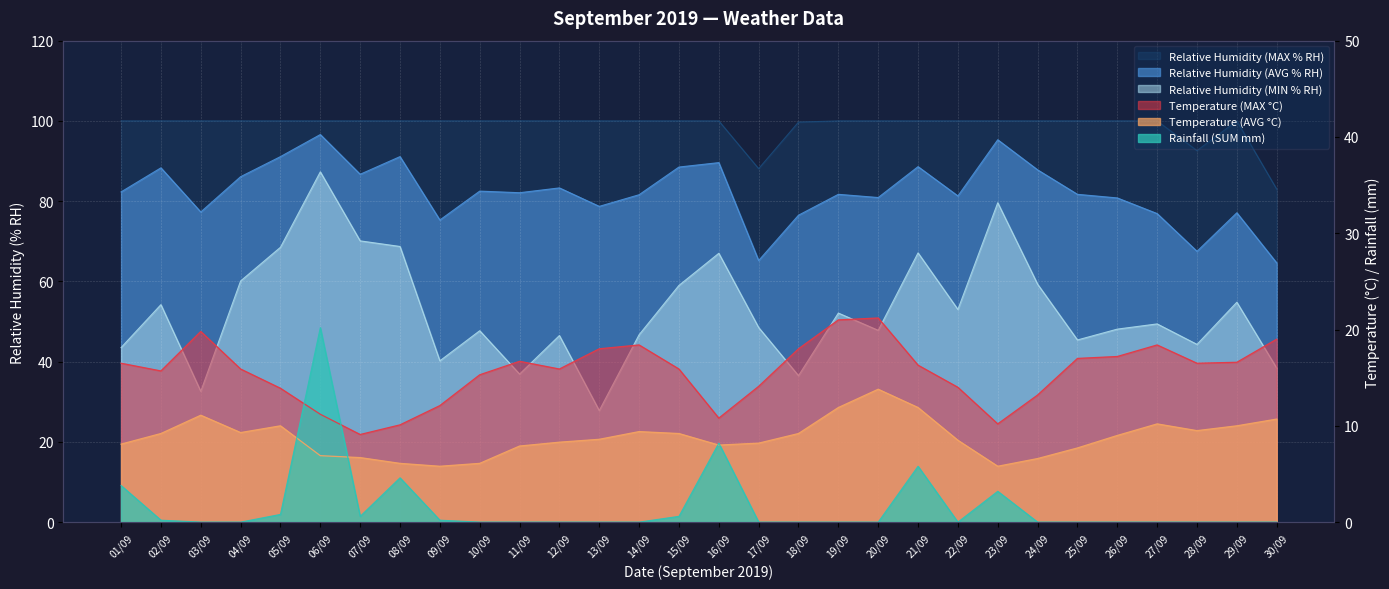

At which label is Relative Humidity (MAX % RH) closest to 91?

28/09